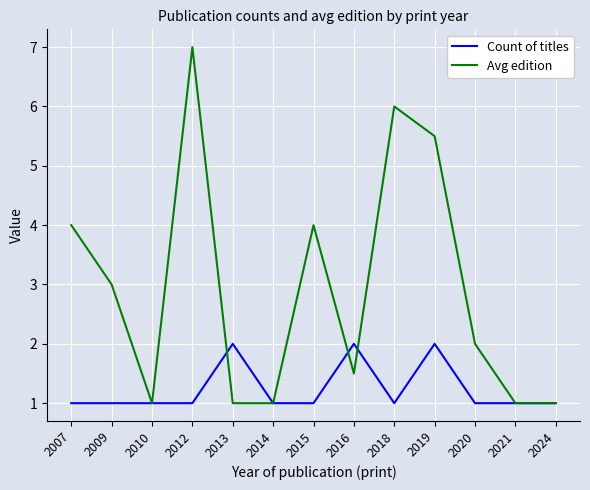

How many lines are shown in the chart?

2